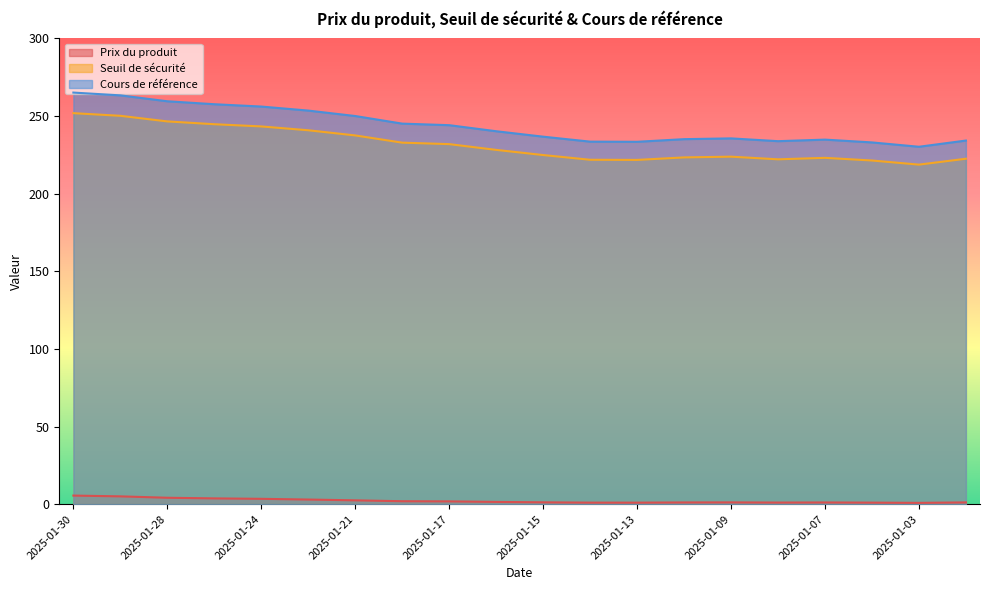

At which label is Seuil de sécurité closest to 235?

2025-01-20